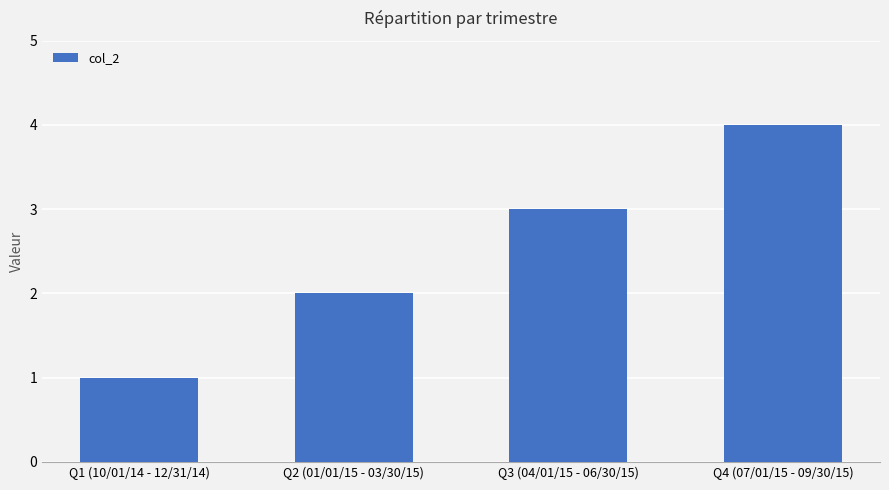

What is the change in value from Q1 (10/01/14 - 12/31/14) to Q3 (04/01/15 - 06/30/15)?

+2